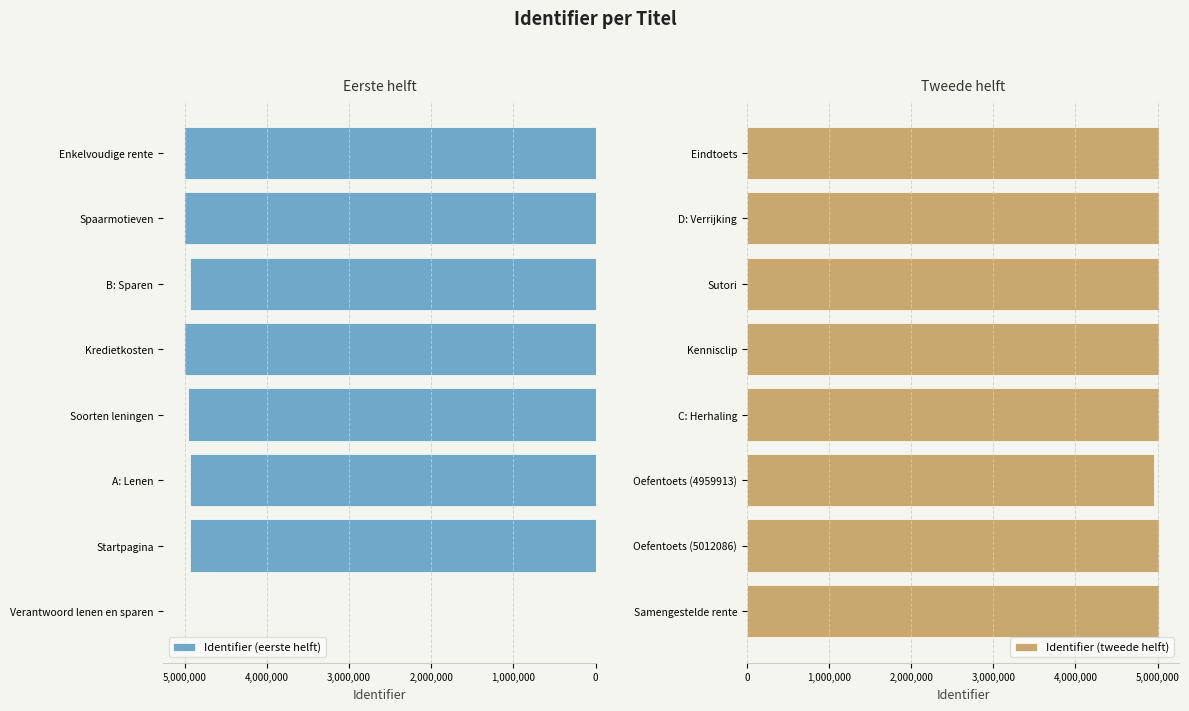

Reading left to right, extract all data points from this chart.

Identifier (eerste helft): 0	4934730	4934734	4959899	5011778	4934750	5011856	5011863
Identifier (tweede helft): 5011875	5012086	4959913	5012129	5012131	5012130	5011776	5012147